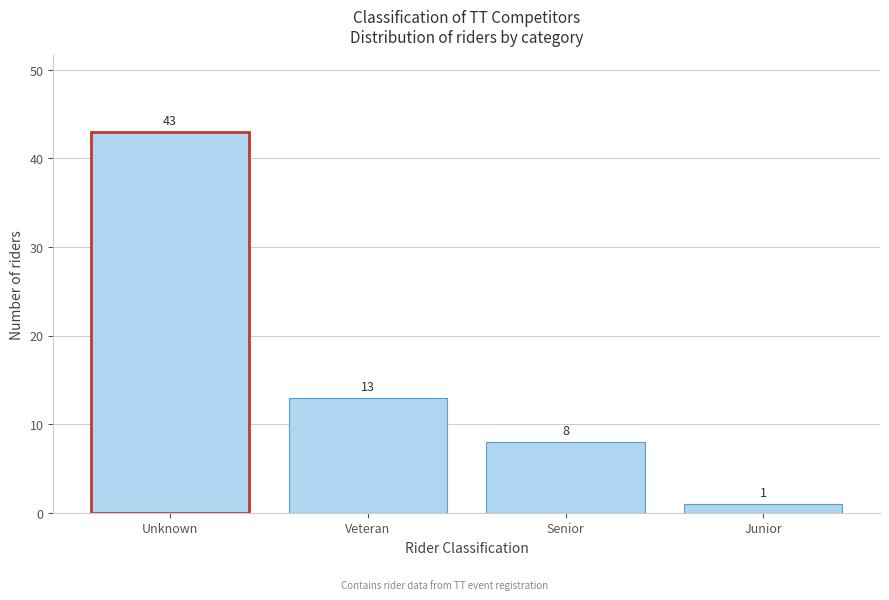

Reading left to right, what are all the values shown in this chart?

Unknown=43	Veteran=13	Senior=8	Junior=1